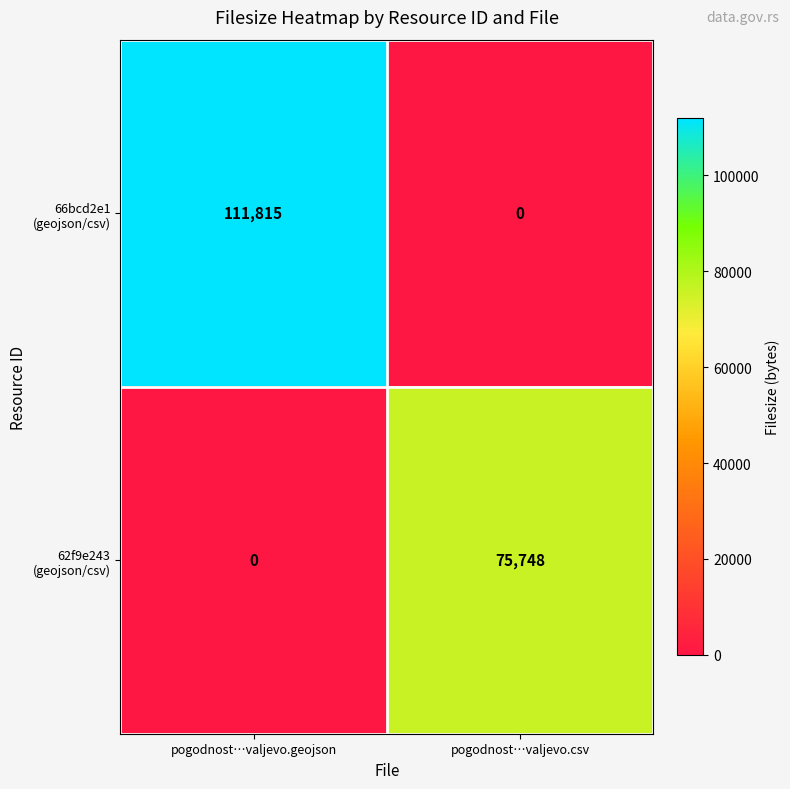

Which category has the highest value across all series?

pogodnost…valjevo.geojson